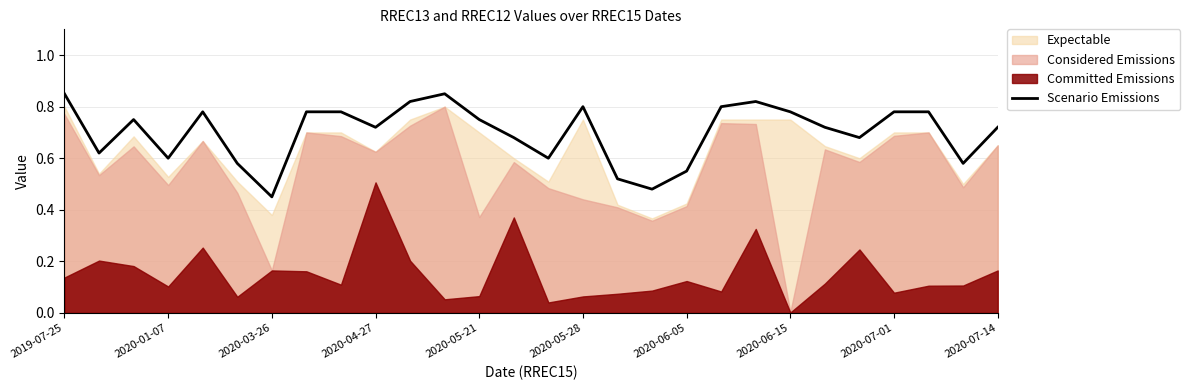

How many lines are shown in the chart?

1